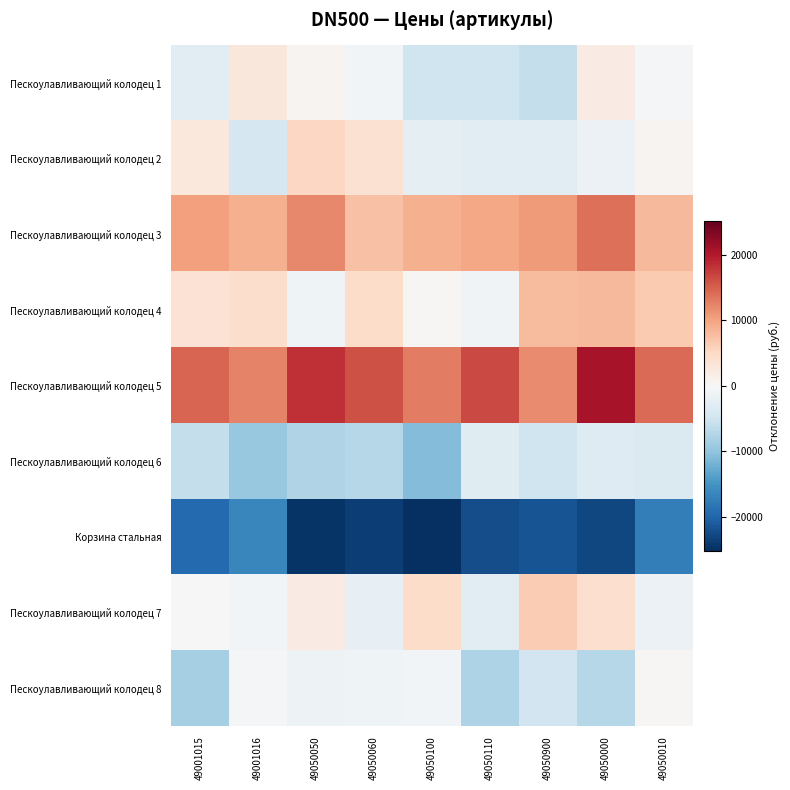

Count the number of data series in this chart.

9